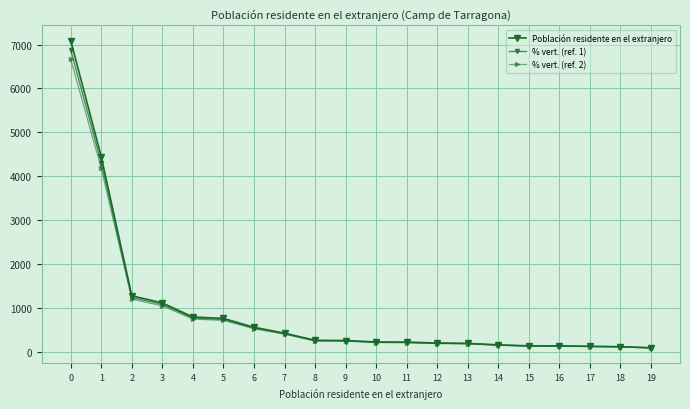

Which series has the largest range (max minus min)?

Población residente en el extranjero